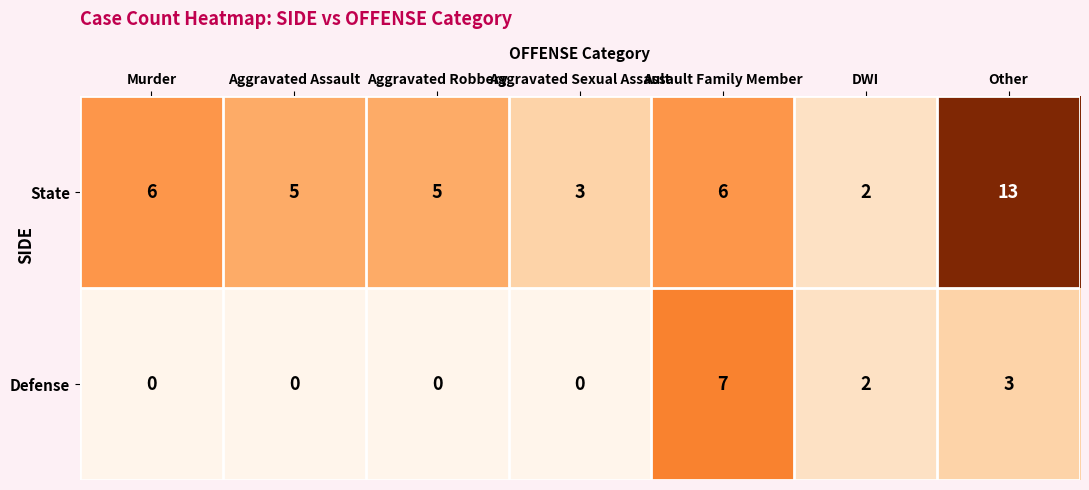

The State series shows 7 at Aggravated Robbery. True or false?

False